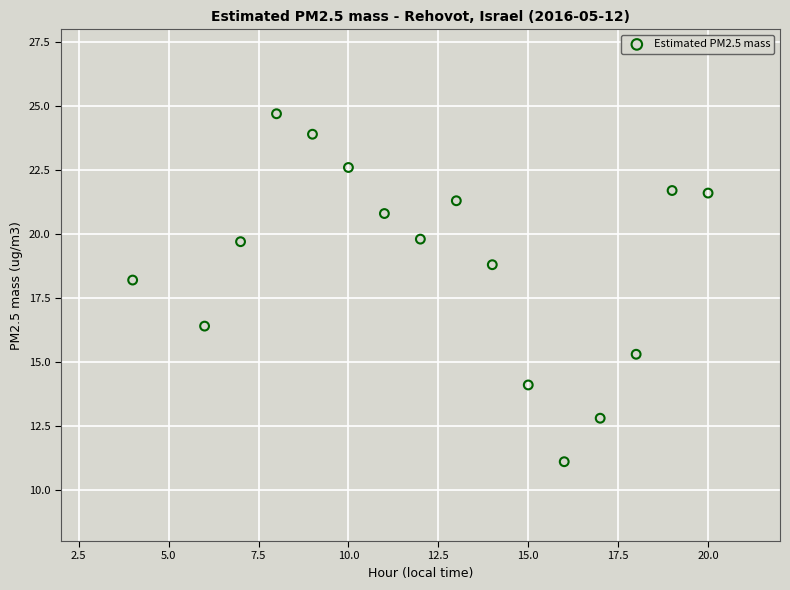

What Y value in the scatter plot is closest to 17?

16.4